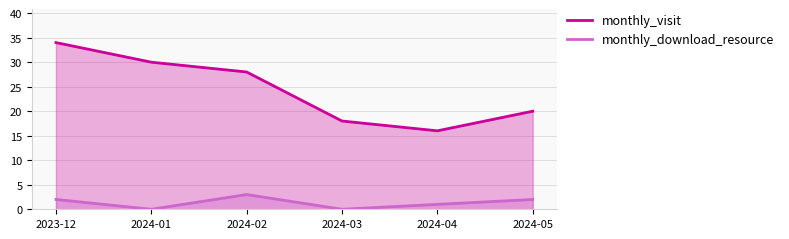

What are all the series names shown in the legend?

monthly_visit, monthly_download_resource